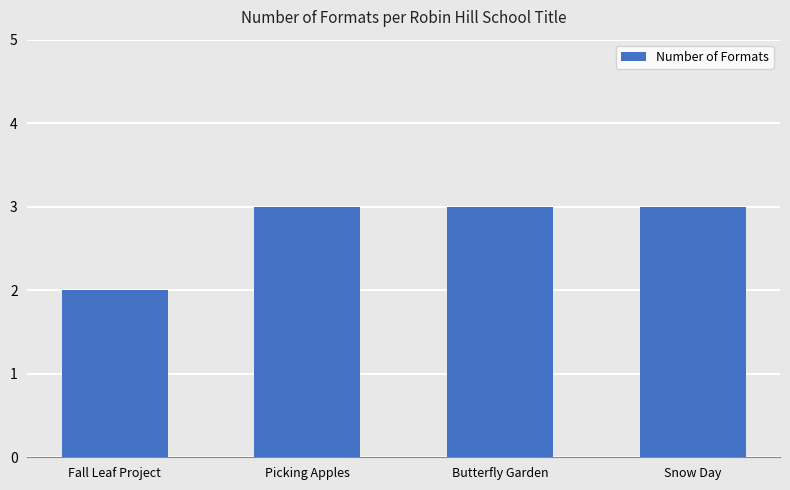

At which label is the value closest to 2?

Fall Leaf Project